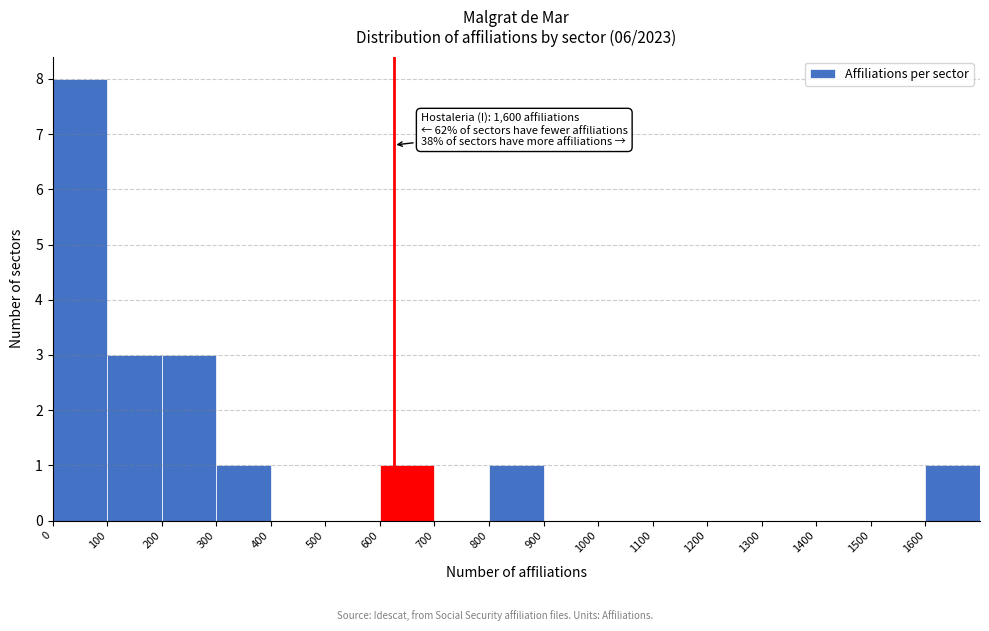

Which range on the x-axis has the tallest bar?

0 to 100